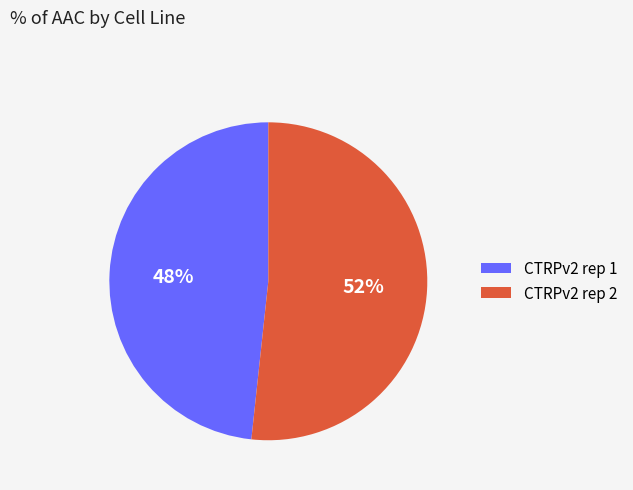

To the nearest percent, what is the combined percentage of CTRPv2 rep 2 and CTRPv2 rep 1?

100%